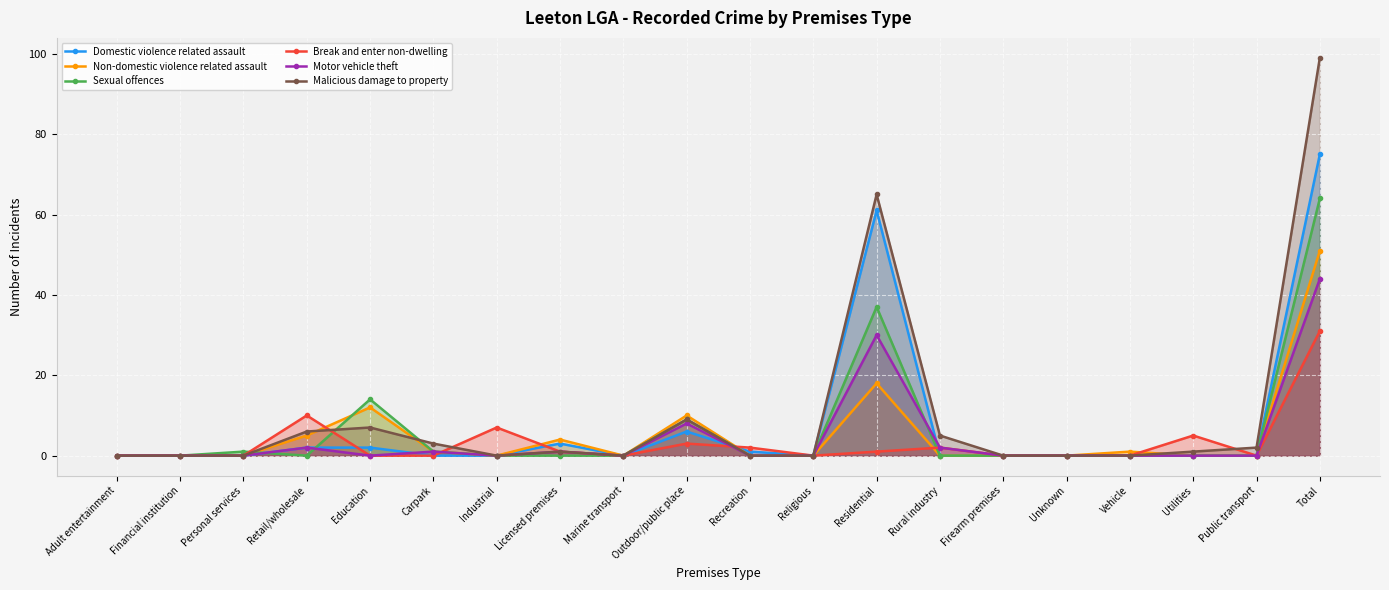

What is the spread (max minus min) of values at Public transport?

2